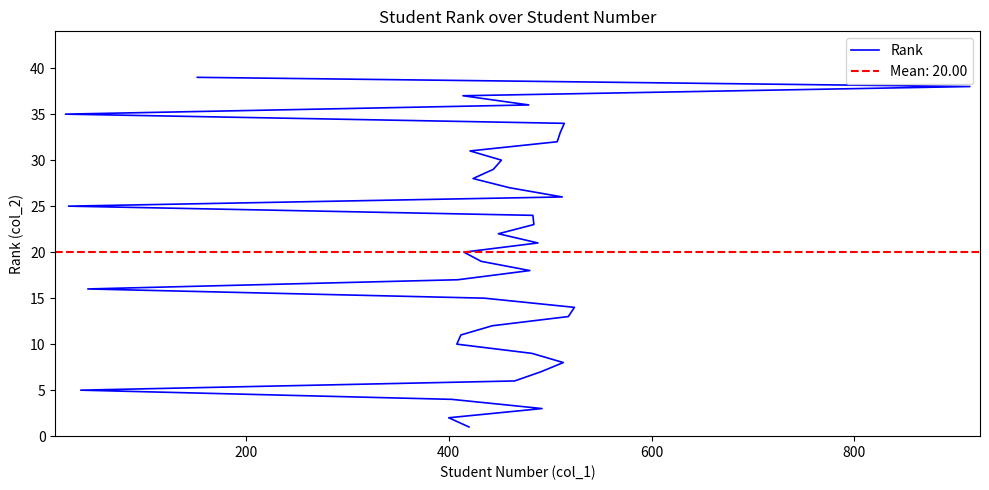

Is it true that the value at 17 is 5?

False